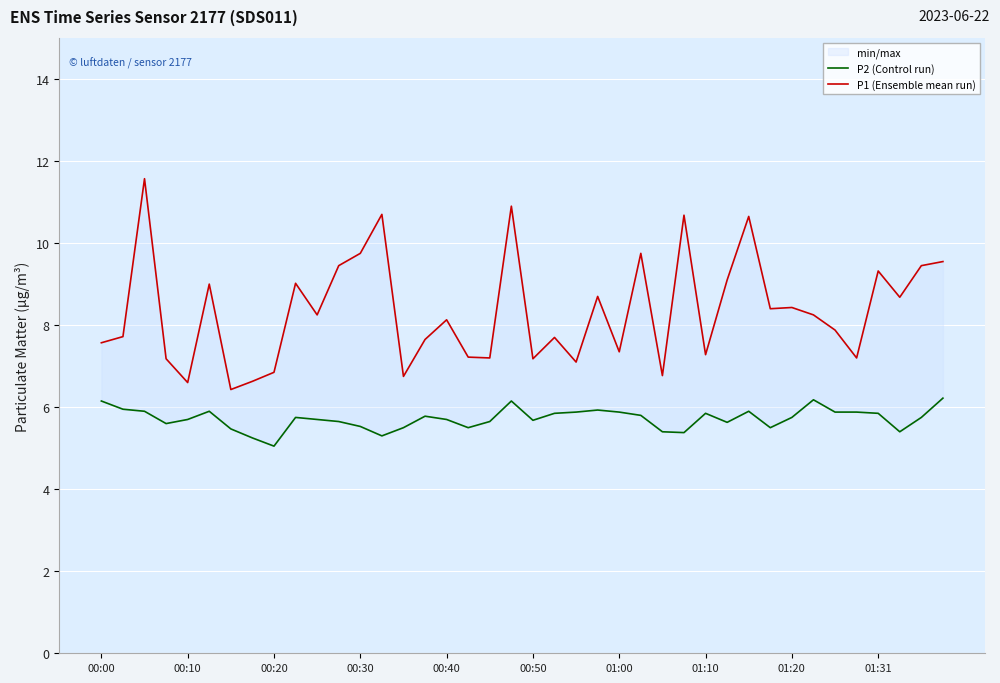

What is the minimum value for P2 (Control run)?

5.0